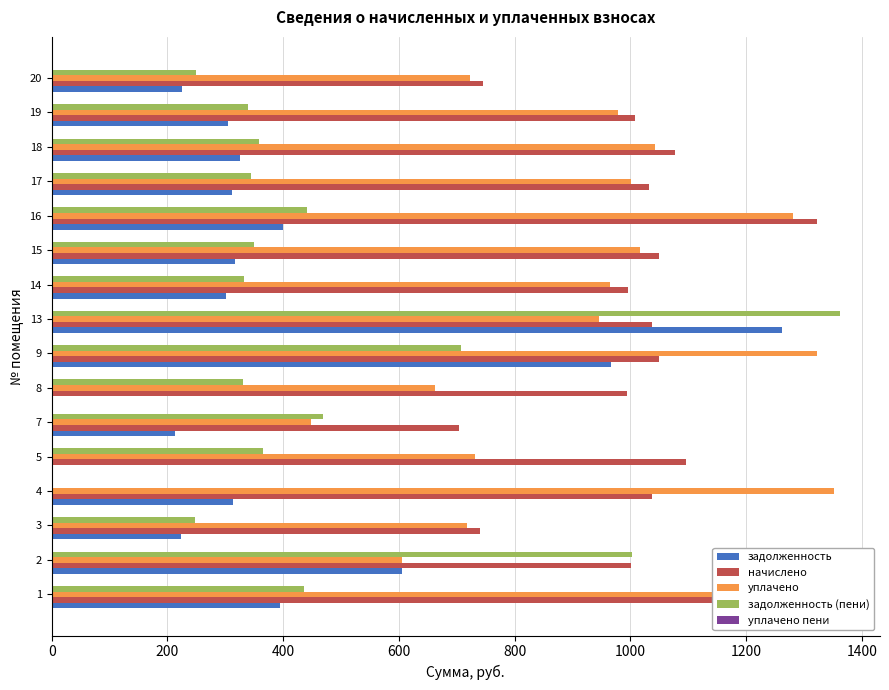

Is the value of задолженность at 14 greater than the value of уплачено at 5?

No